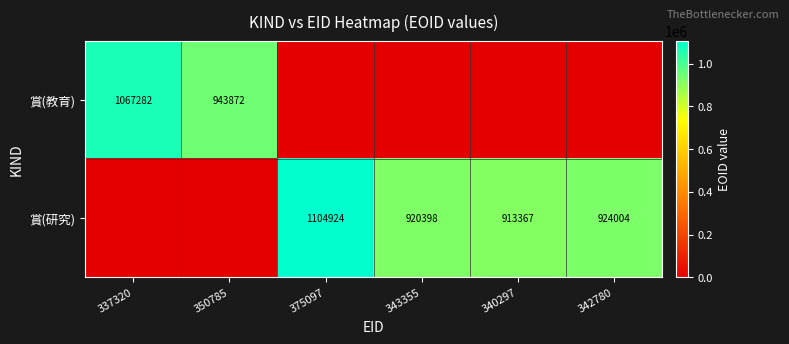

Is it true that 賞(教育) equals 1067282 at 337320?

True